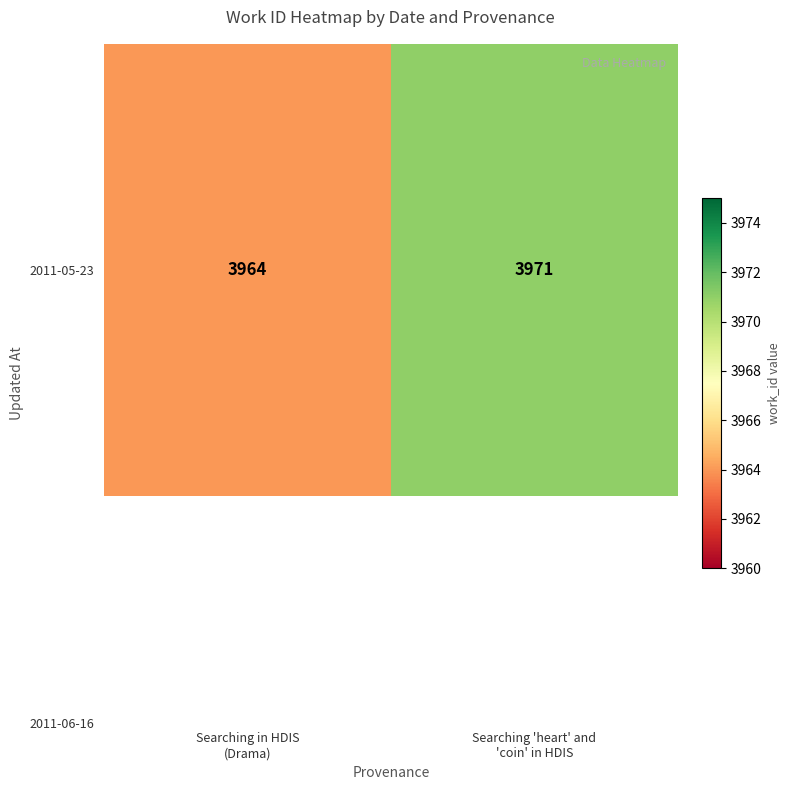

Rank the categories by value from lowest to highest.

Searching in HDIS
(Drama), Searching 'heart' and
'coin' in HDIS